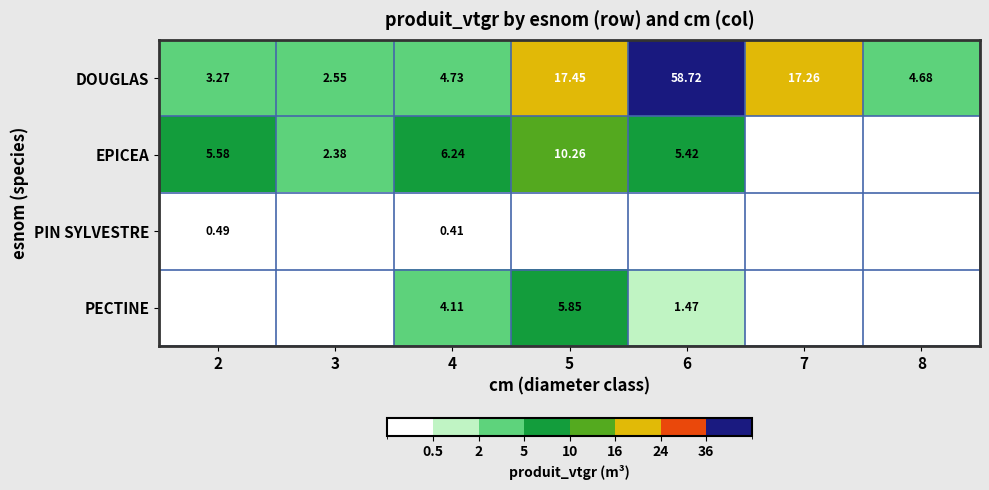

At which category is the sum across all series the highest?

6